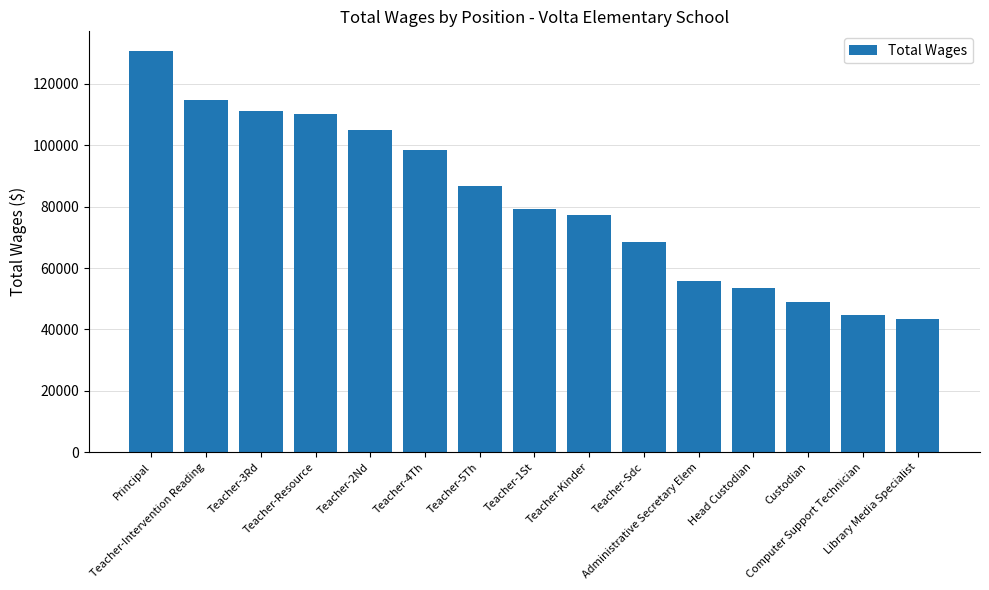

Between Administrative Secretary Elem and Library Media Specialist, which is larger?

Administrative Secretary Elem